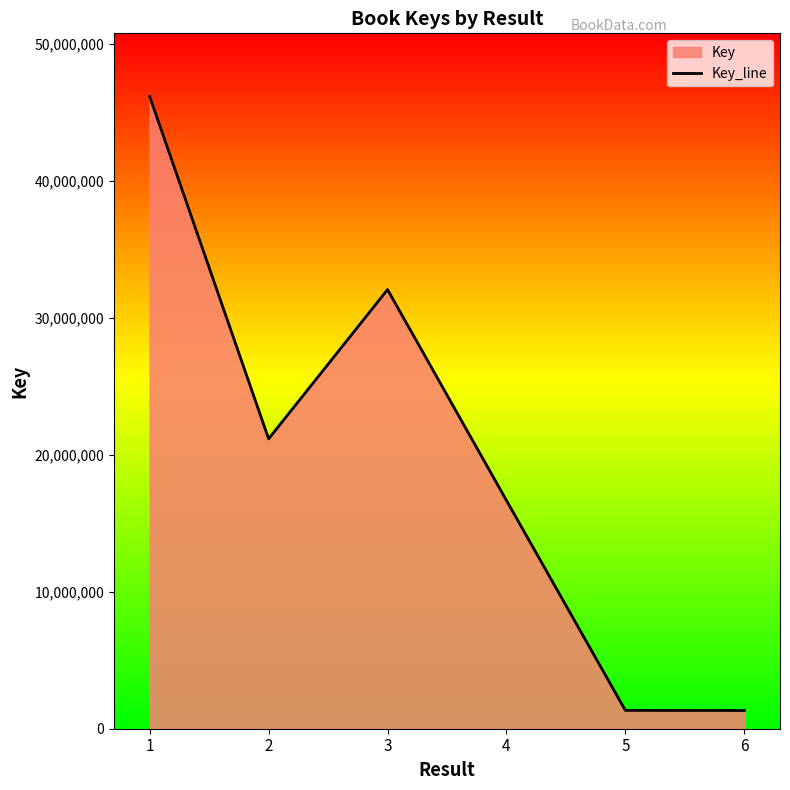

Which has a higher value, 1 or 6?

1